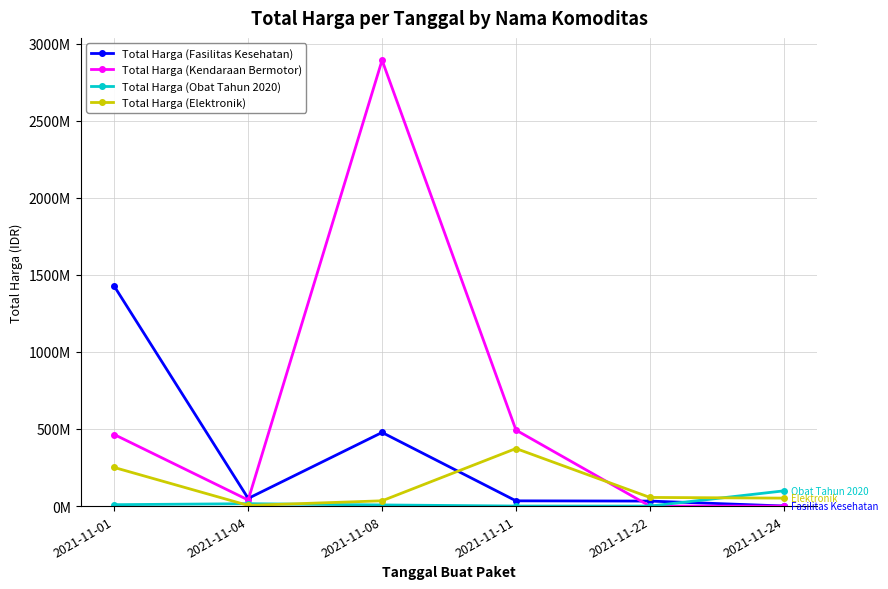

The Total Harga (Obat Tahun 2020) series shows 118899 at 2021-11-11. True or false?

False